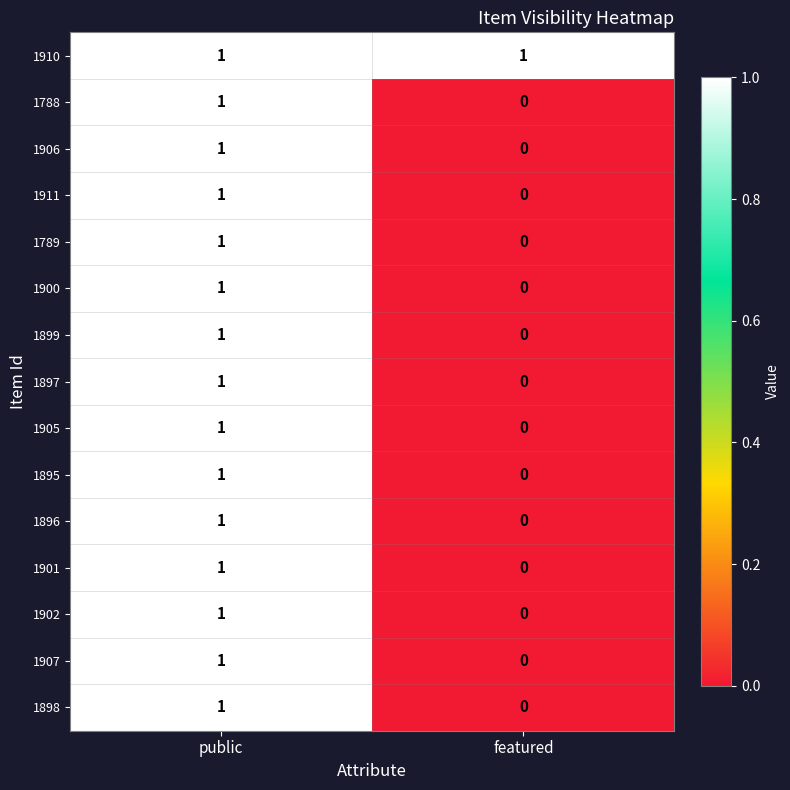

Which category has the lowest value in the 1788 series?

featured